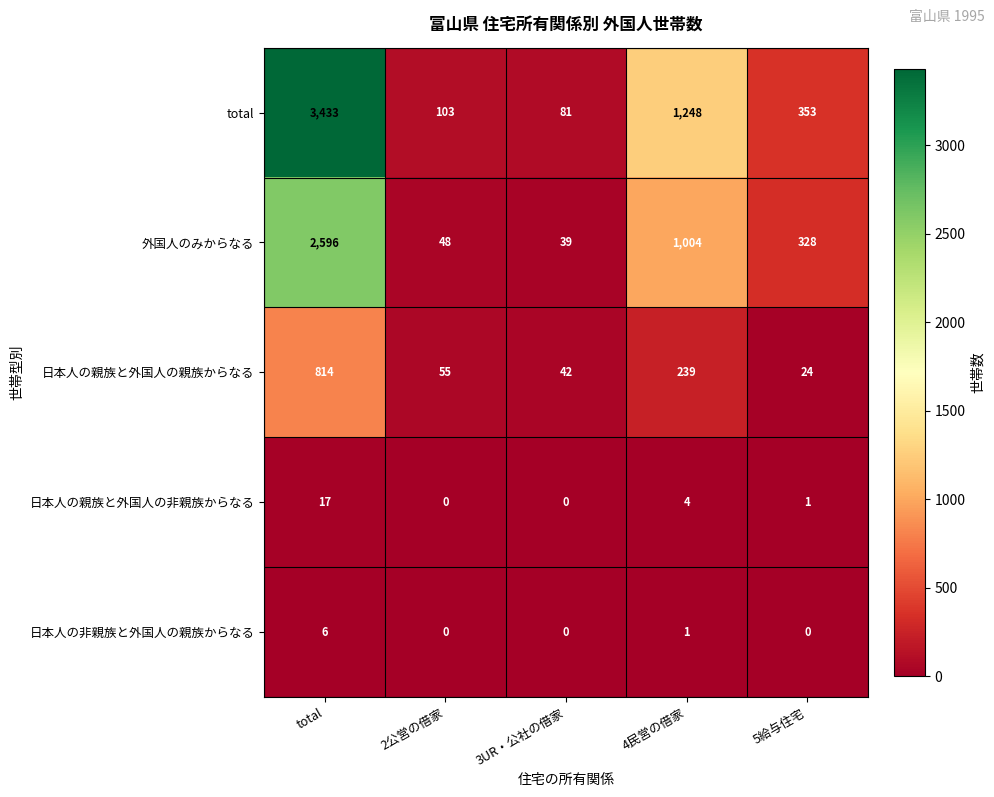

Count the number of categories in the chart.

5